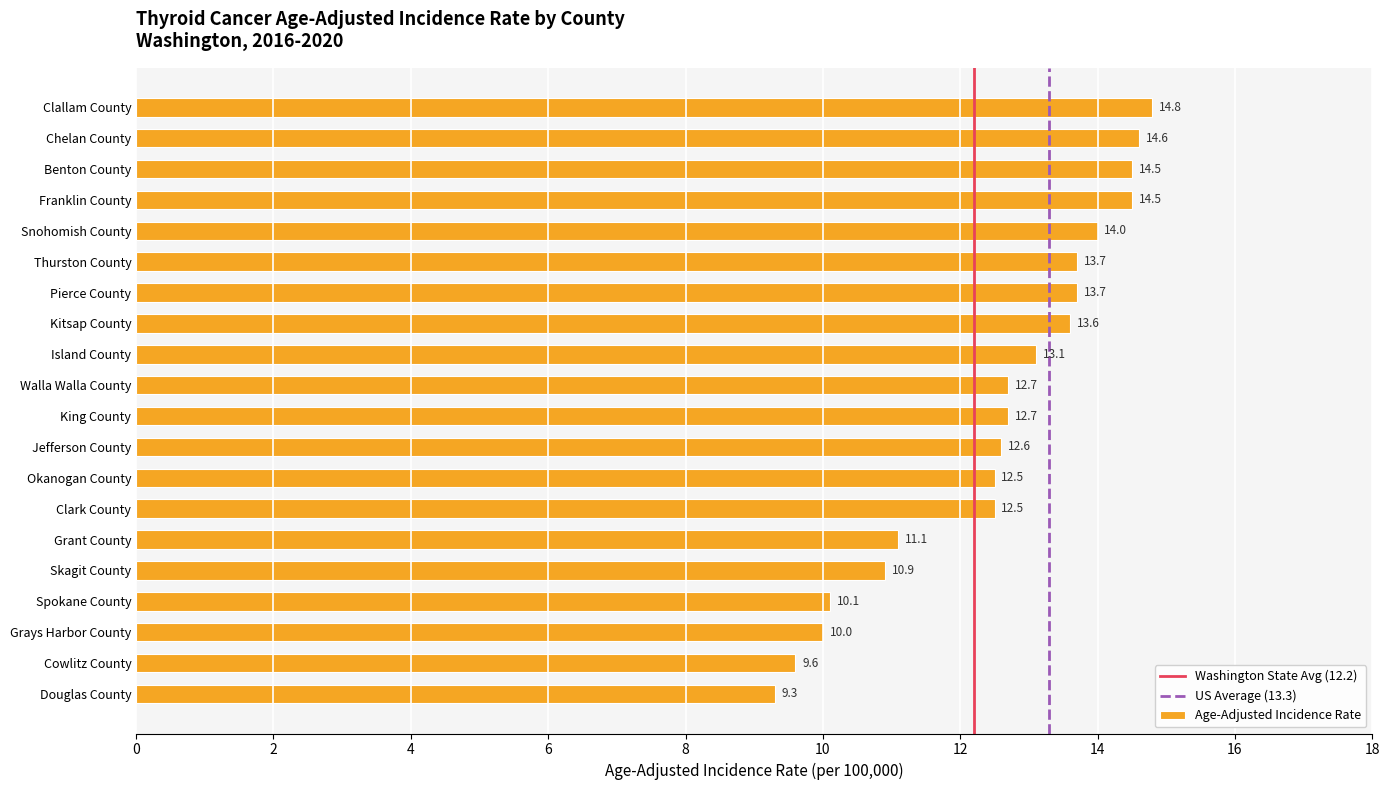

Reading top to bottom, list all the values displayed in this chart.

Clallam County=14.8	Chelan County=14.6	Benton County=14.5	Franklin County=14.5	Snohomish County=14.0	Thurston County=13.7	Pierce County=13.7	Kitsap County=13.6	Island County=13.1	Walla Walla County=12.7	King County=12.7	Jefferson County=12.6	Okanogan County=12.5	Clark County=12.5	Grant County=11.1	Skagit County=10.9	Spokane County=10.1	Grays Harbor County=10.0	Cowlitz County=9.6	Douglas County=9.3